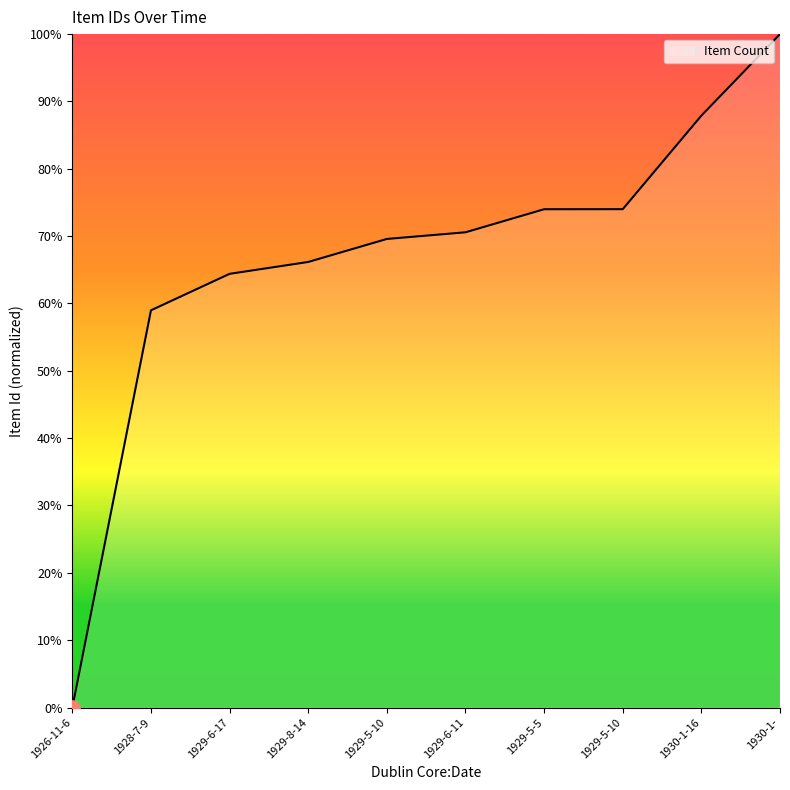

Approximately how many times larger is the value at 1929-6-17 compared to 1929-5-10?

0.9